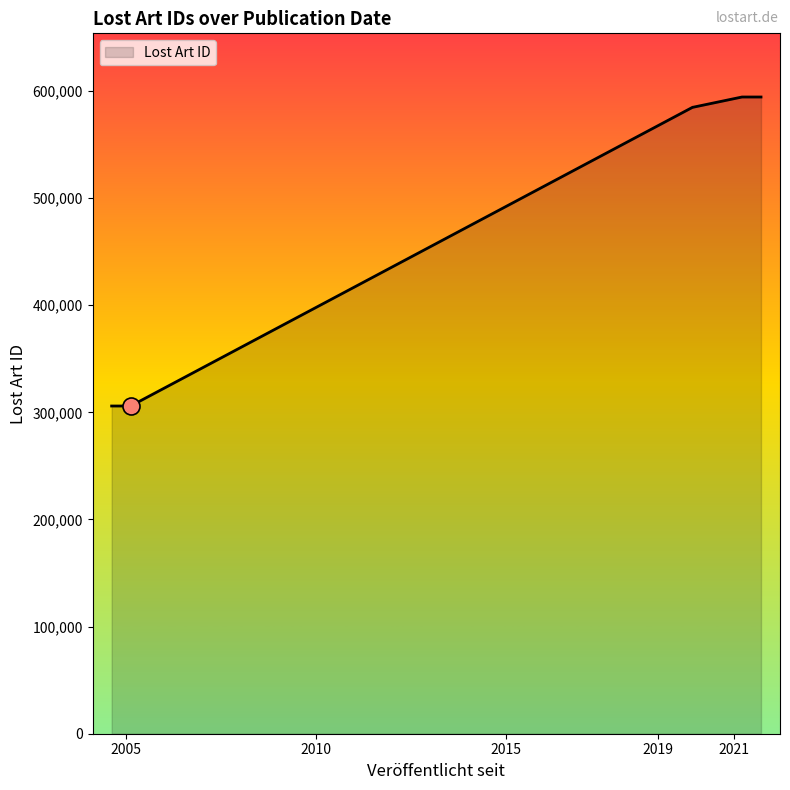

What is the difference between the maximum and minimum values?

288484